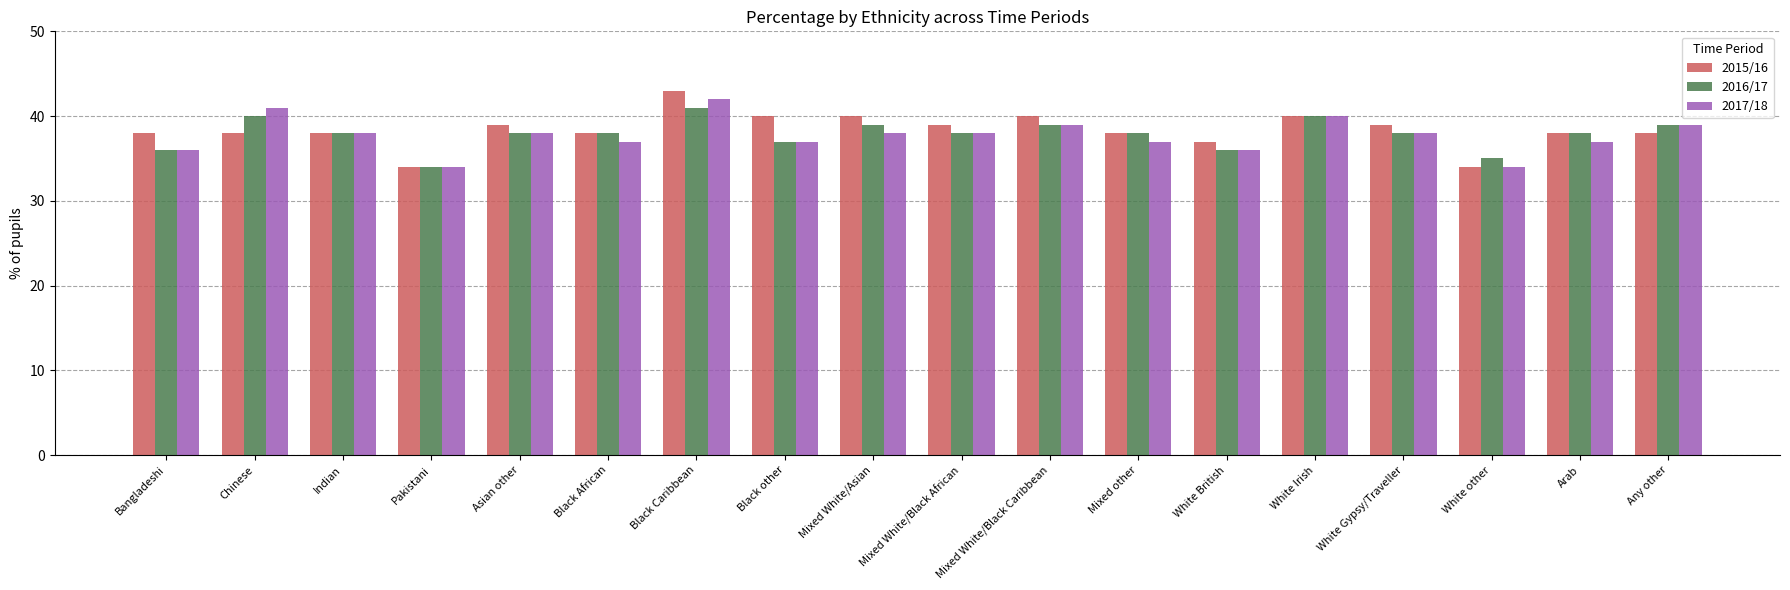

What is the value of the 2017/18 bar at the 10th from the left?

38